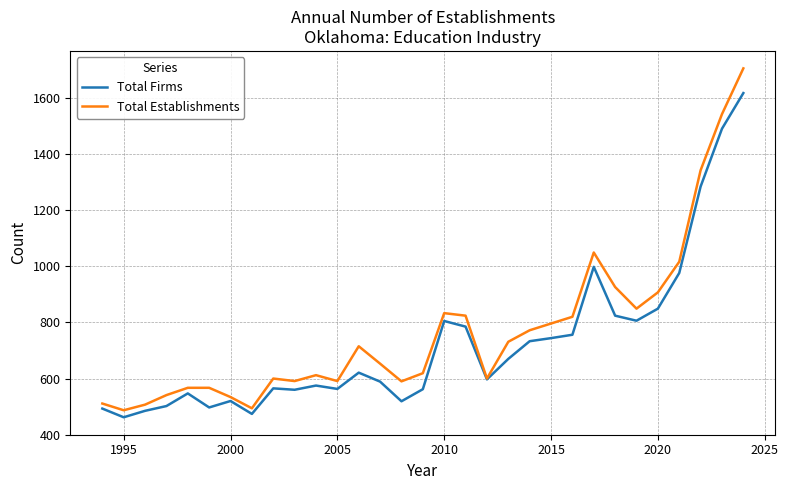

Which series has the widest spread of values?

Total Establishments